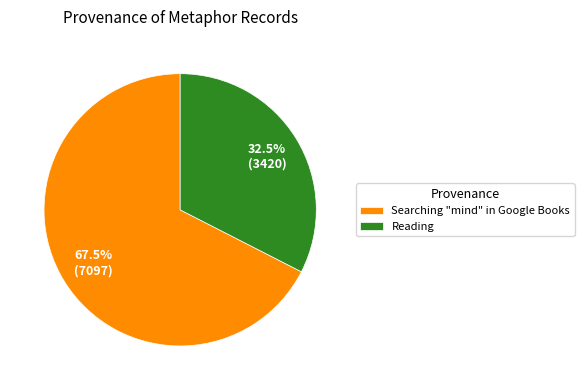

Does Searching "mind" in Google Books account for over 50% of the chart?

Yes